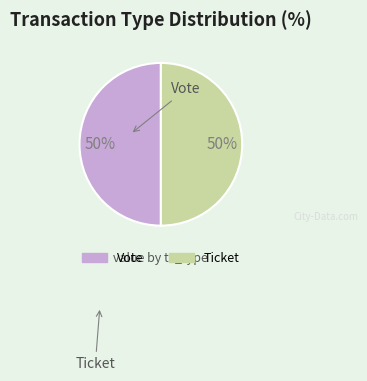

True or false: Ticket accounts for 10% of the total.

False